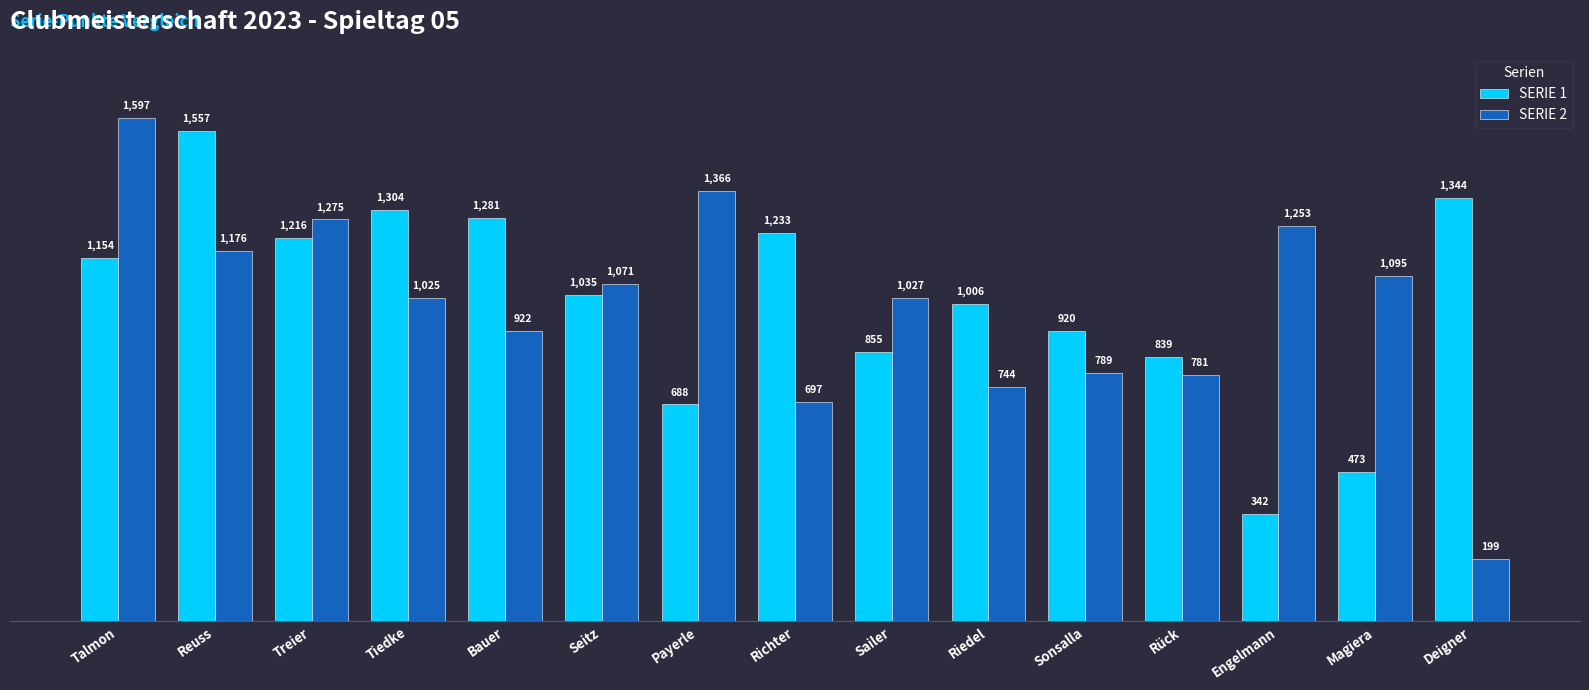

What position from the right is Magiera?

2